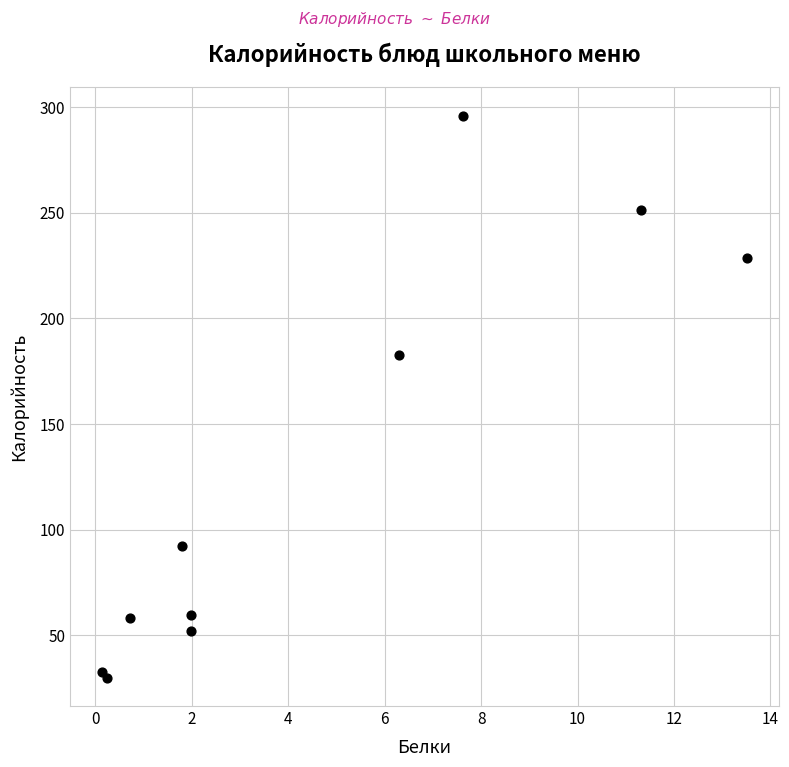

What Y value in the scatter plot is closest to 162?

182.7